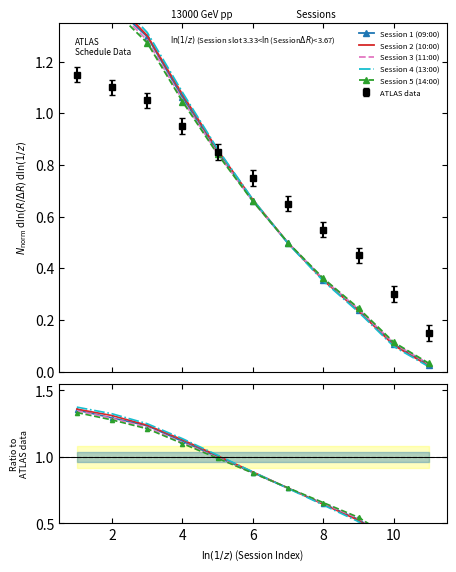

True or false: ATLAS data has more than 1 points higher than both neighbors.

False